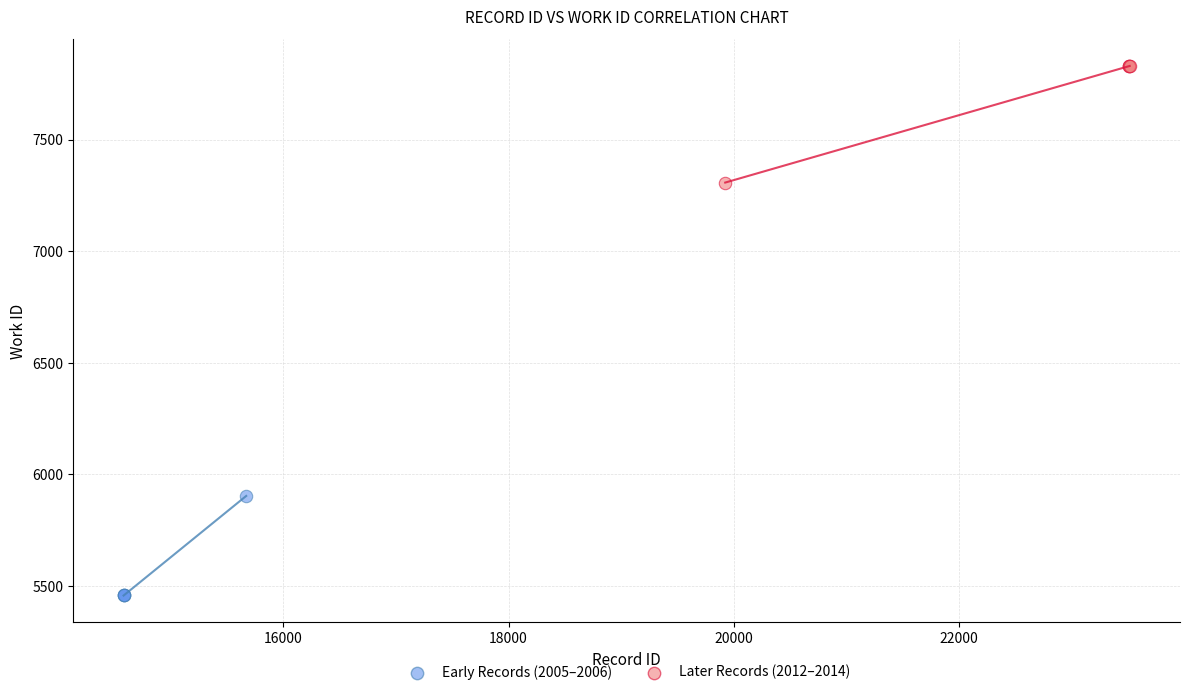

What are all the series names shown in the legend?

Early Records (2005–2006), Later Records (2012–2014)